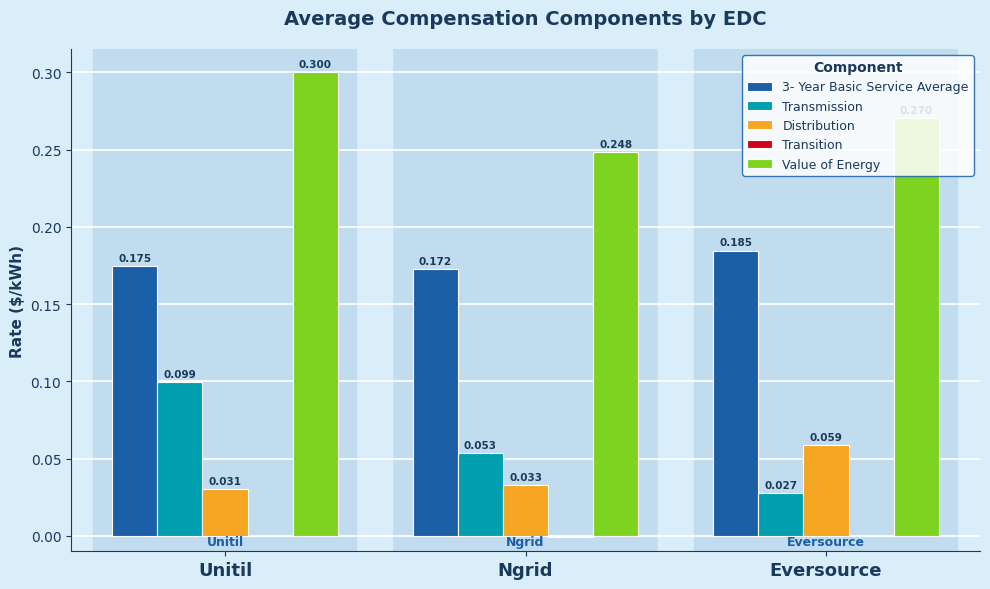

At which label is Value of Energy closest to 0?

Ngrid